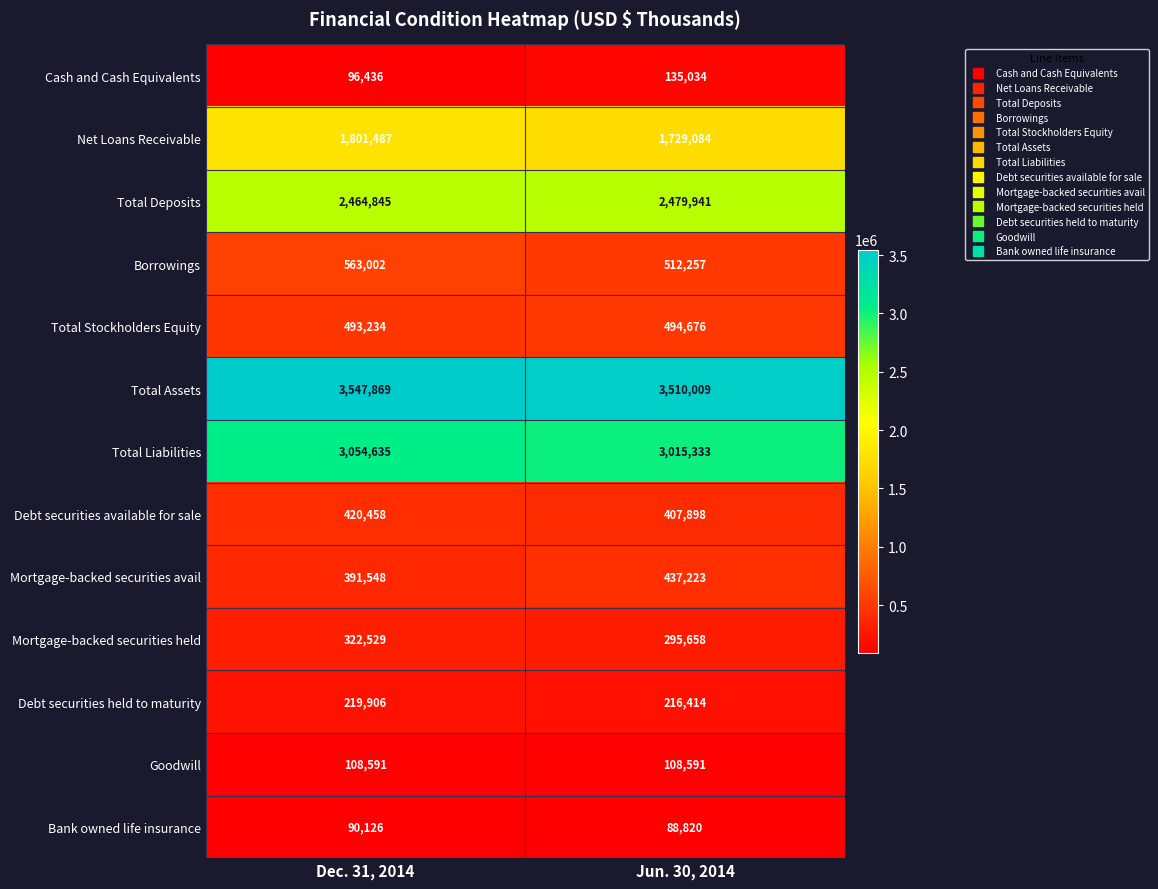

Which series has the largest total across all categories?

Total Assets